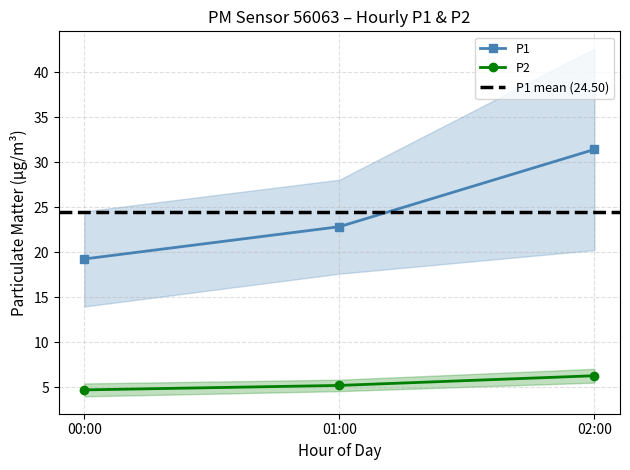

Which category has the lowest value in the P1 series?

00:00